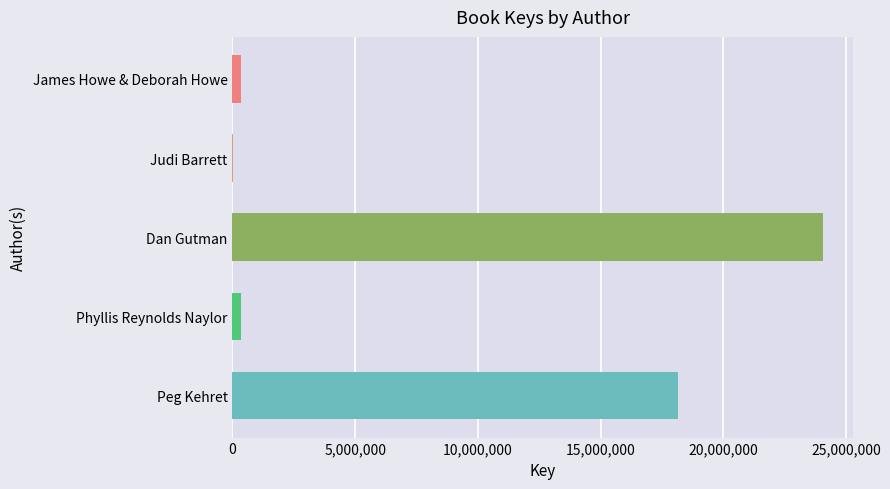

Which has a higher value, Peg Kehret or James Howe & Deborah Howe?

Peg Kehret